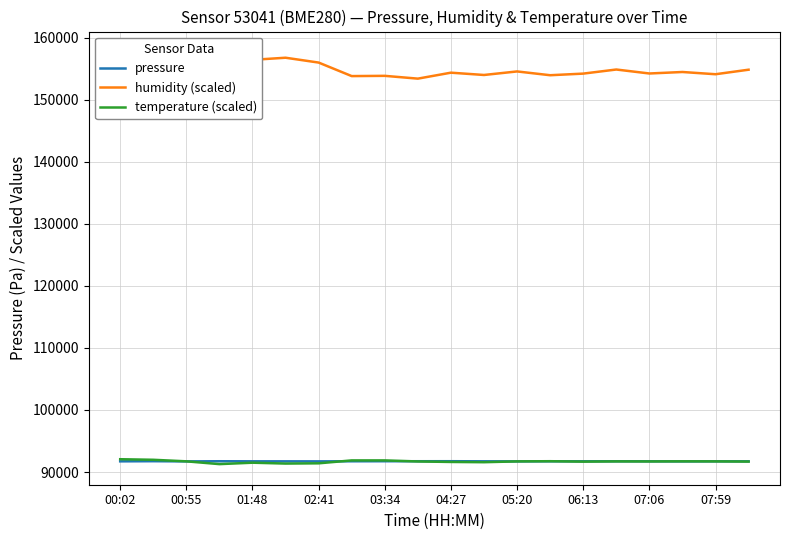

What is the minimum value for temperature (scaled)?

91270.0